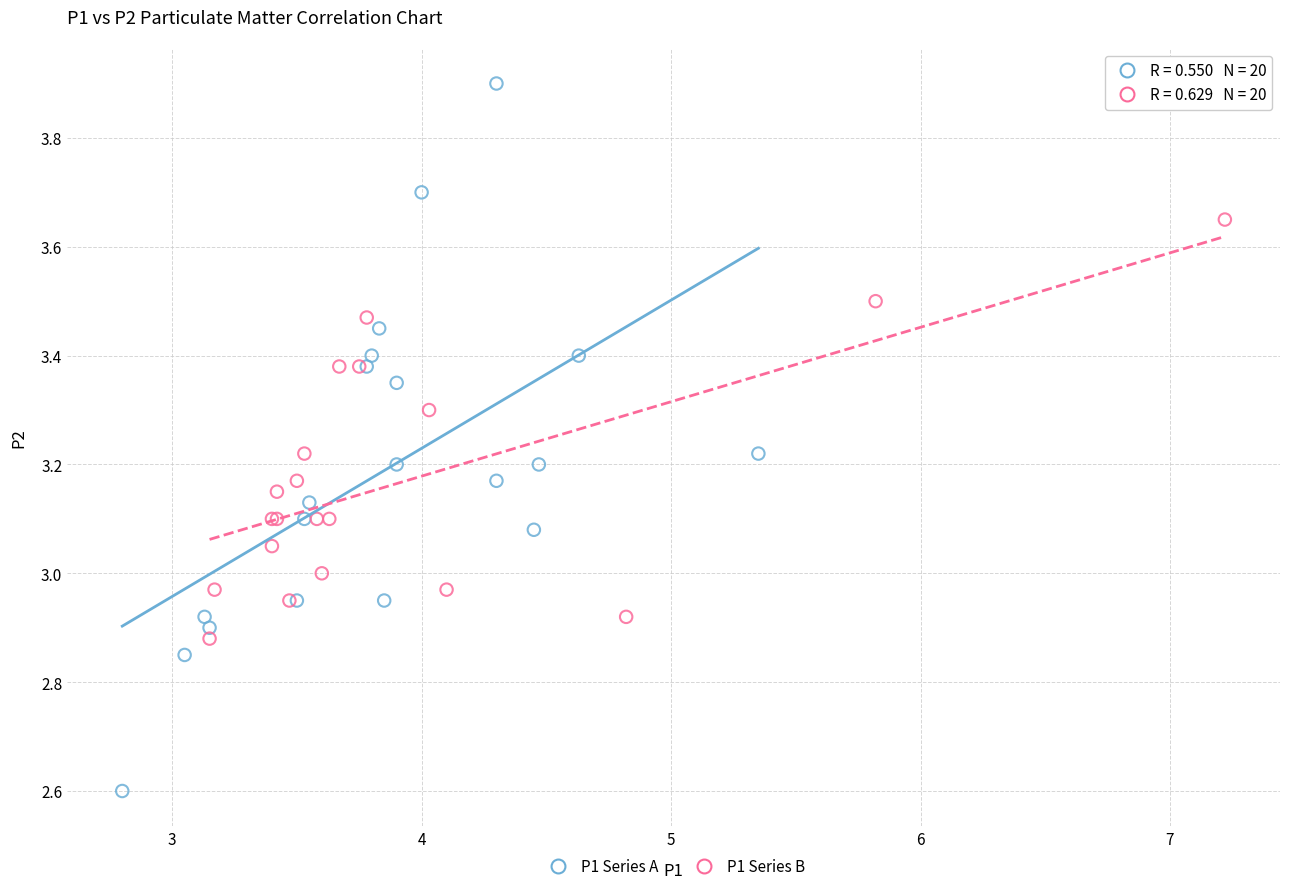

Which series has the widest spread of Y values?

P1 Series A